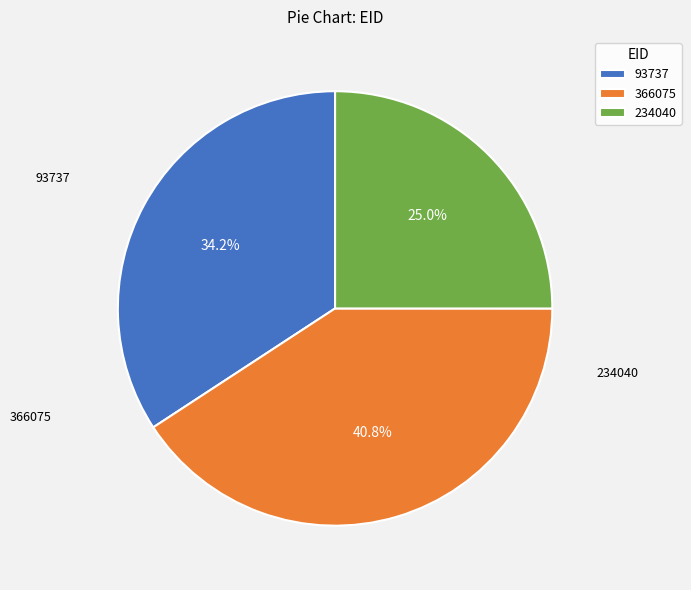

What is the largest slice in the pie chart?

366075